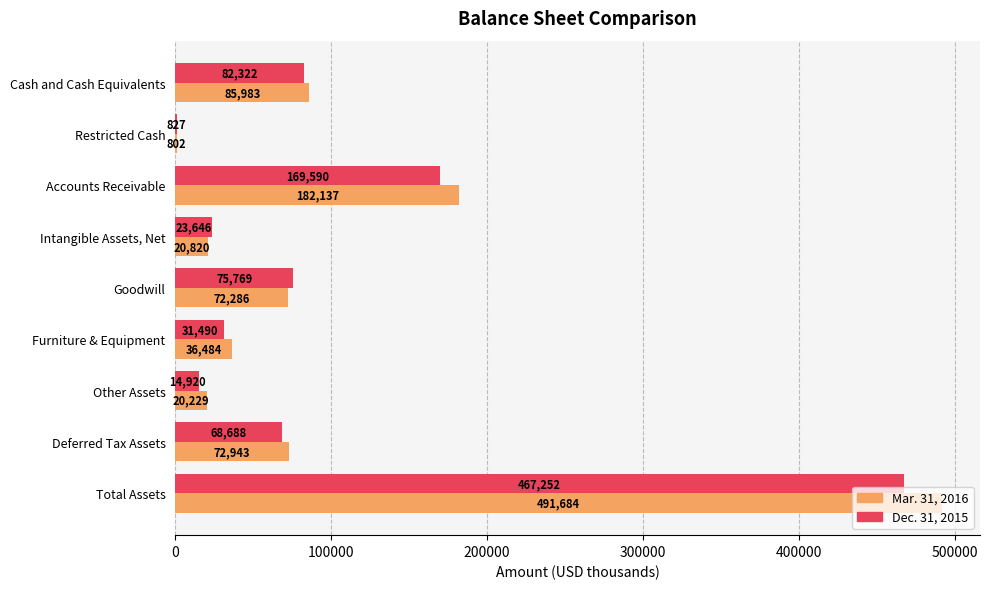

The Dec. 31, 2015 series shows 14920 at Other Assets. True or false?

True